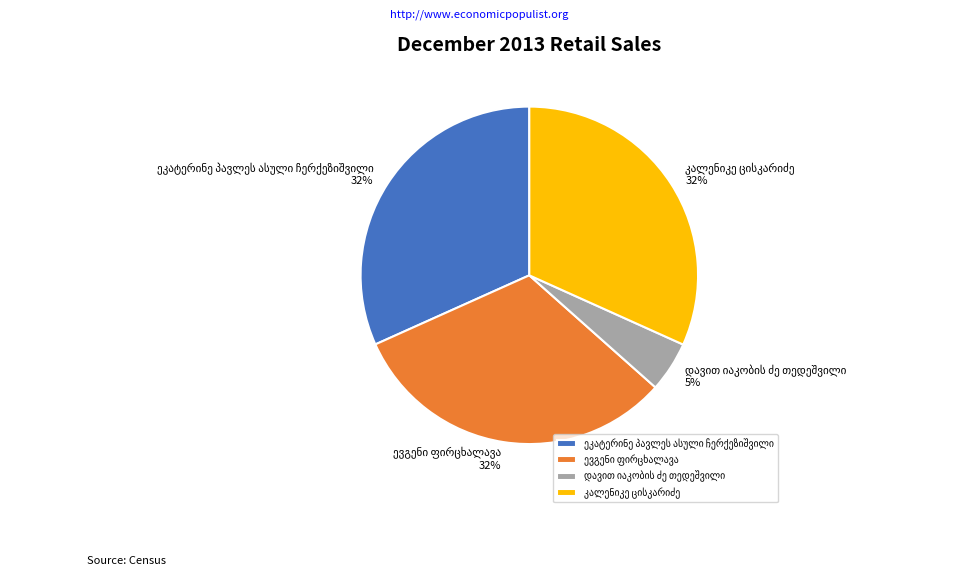

Is there a majority slice in this chart?

No